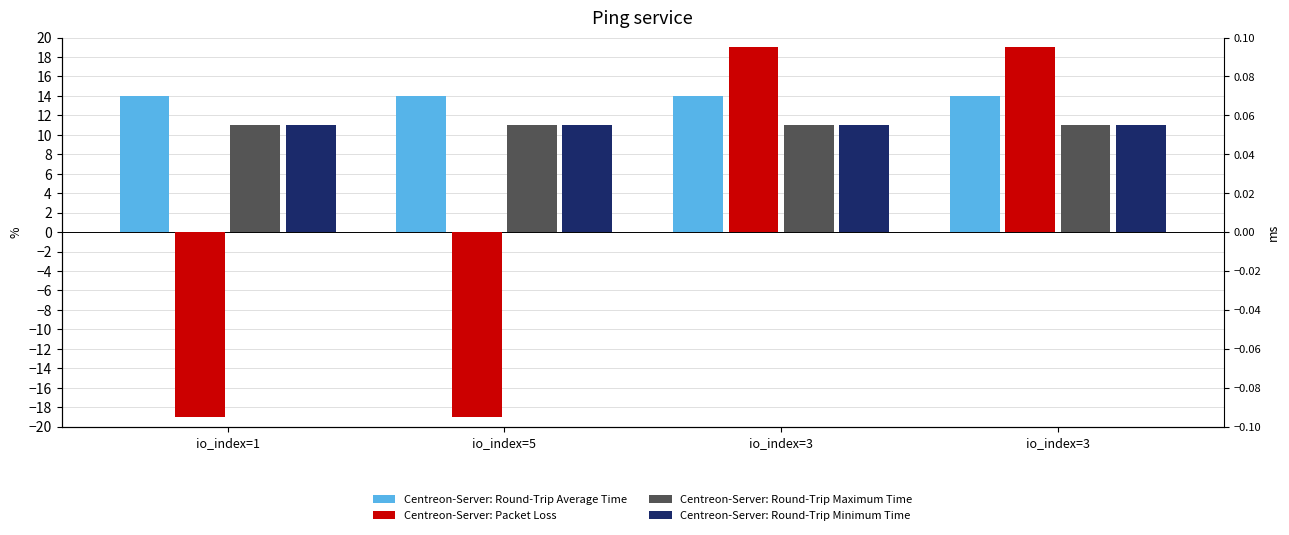

What is the label of the 2nd bar from the left?

io_index=5